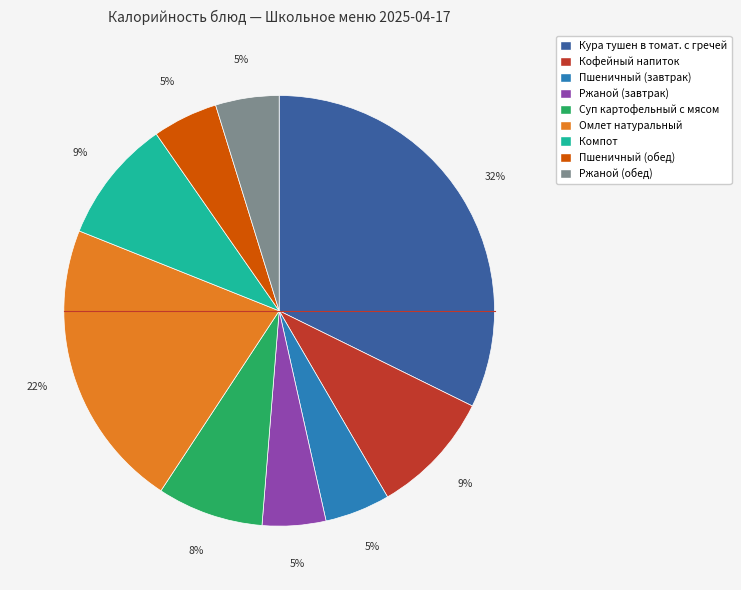

Does any single category account for the majority?

No